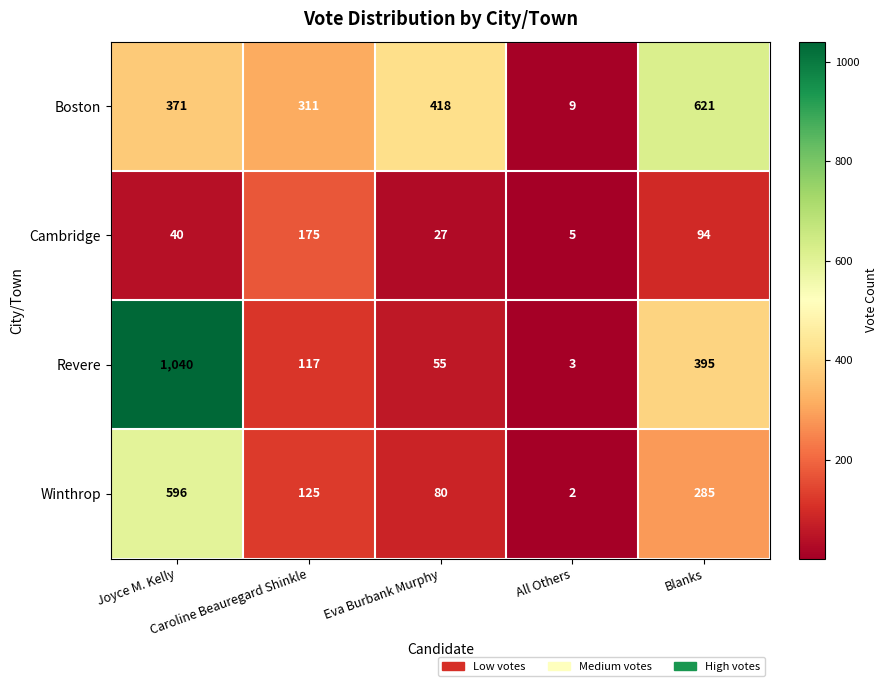

What is the greatest value displayed?

1040